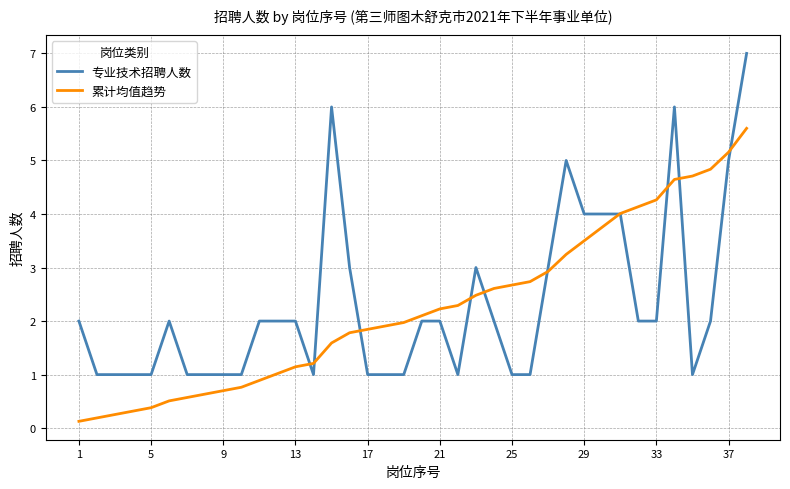

Which series has the widest spread of values?

专业技术招聘人数